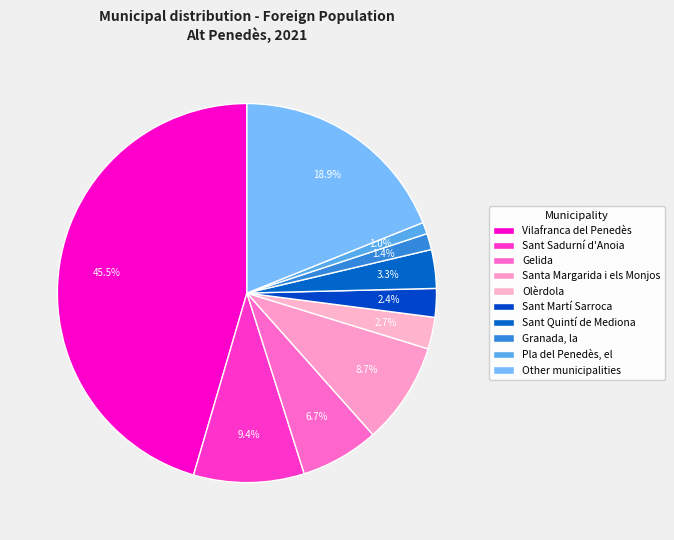

How many segments does this pie chart have?

10